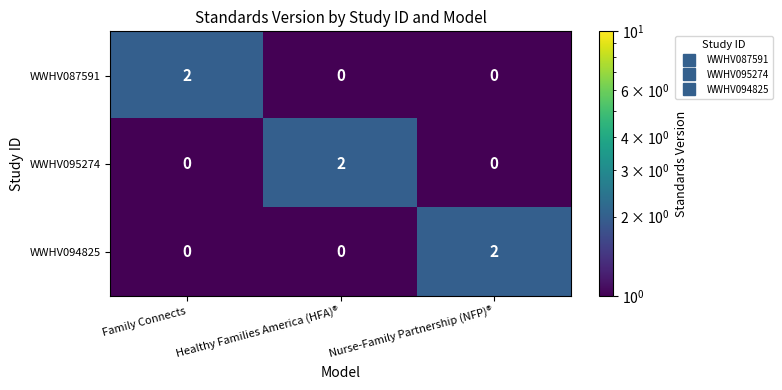

The WWHV095274 series shows 2 at Healthy Families America (HFA)®. True or false?

True